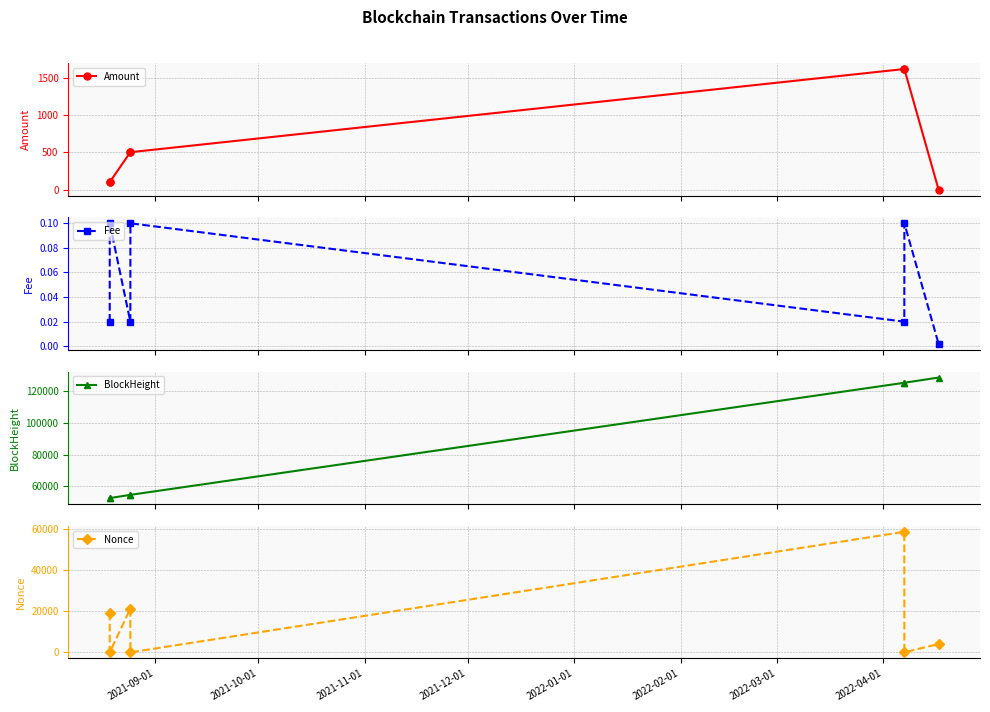

At how many categories does at least one series exceed 92251?

3